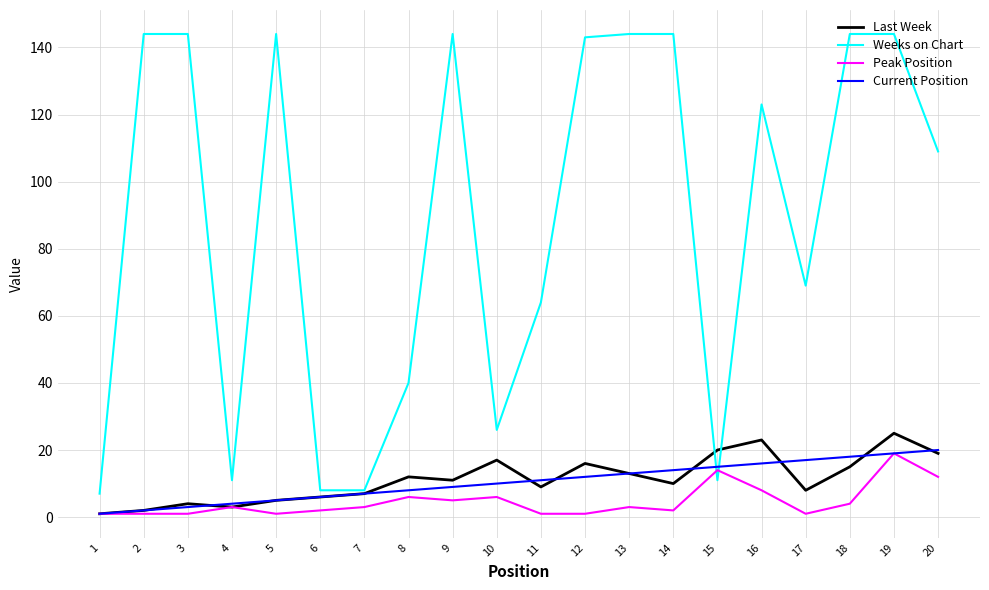

Does the chart display data point markers on the line(s)?

No